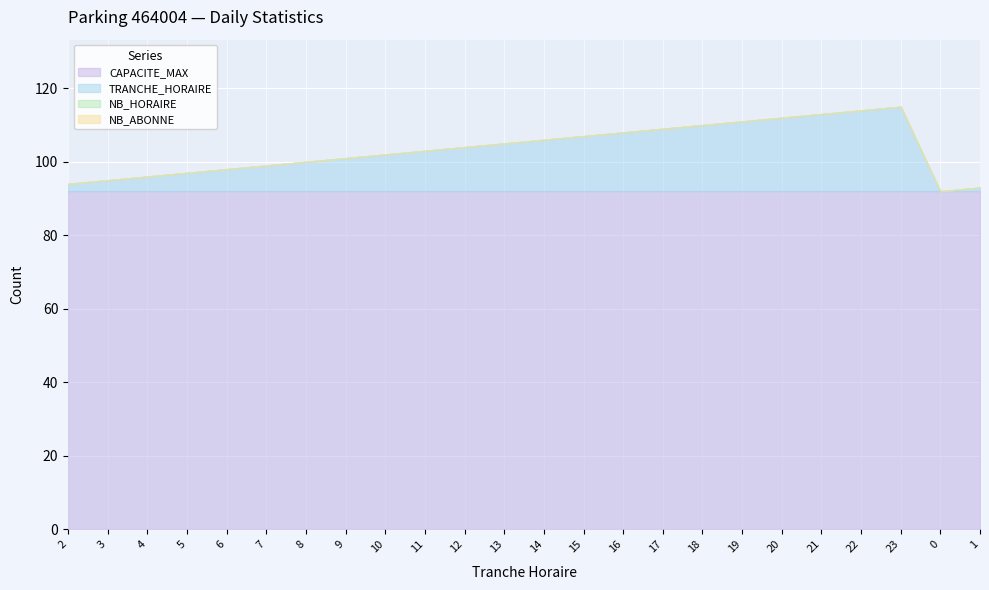

What position from the left is 4?

3